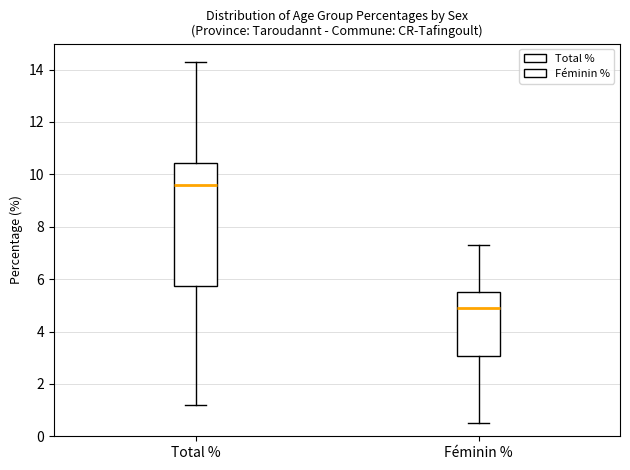

Where is the upper edge of the box for Féminin % on the y-axis? The values are not printed on the chart, so give them approximately, as read against the axis.

5.6